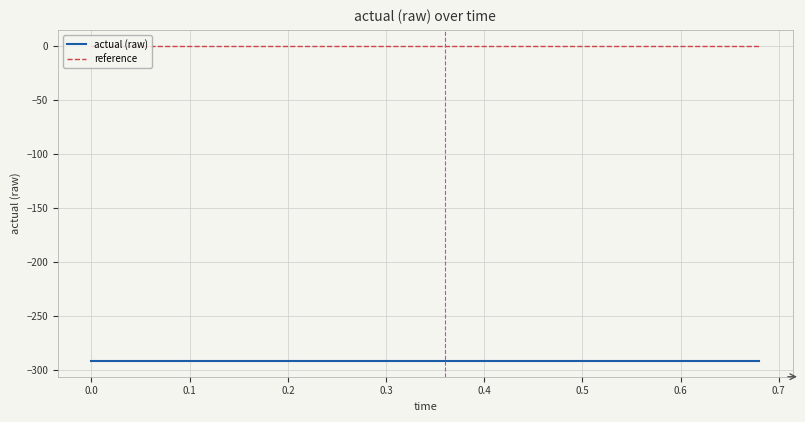

True or false: reference and actual (raw) cross at least once.

False